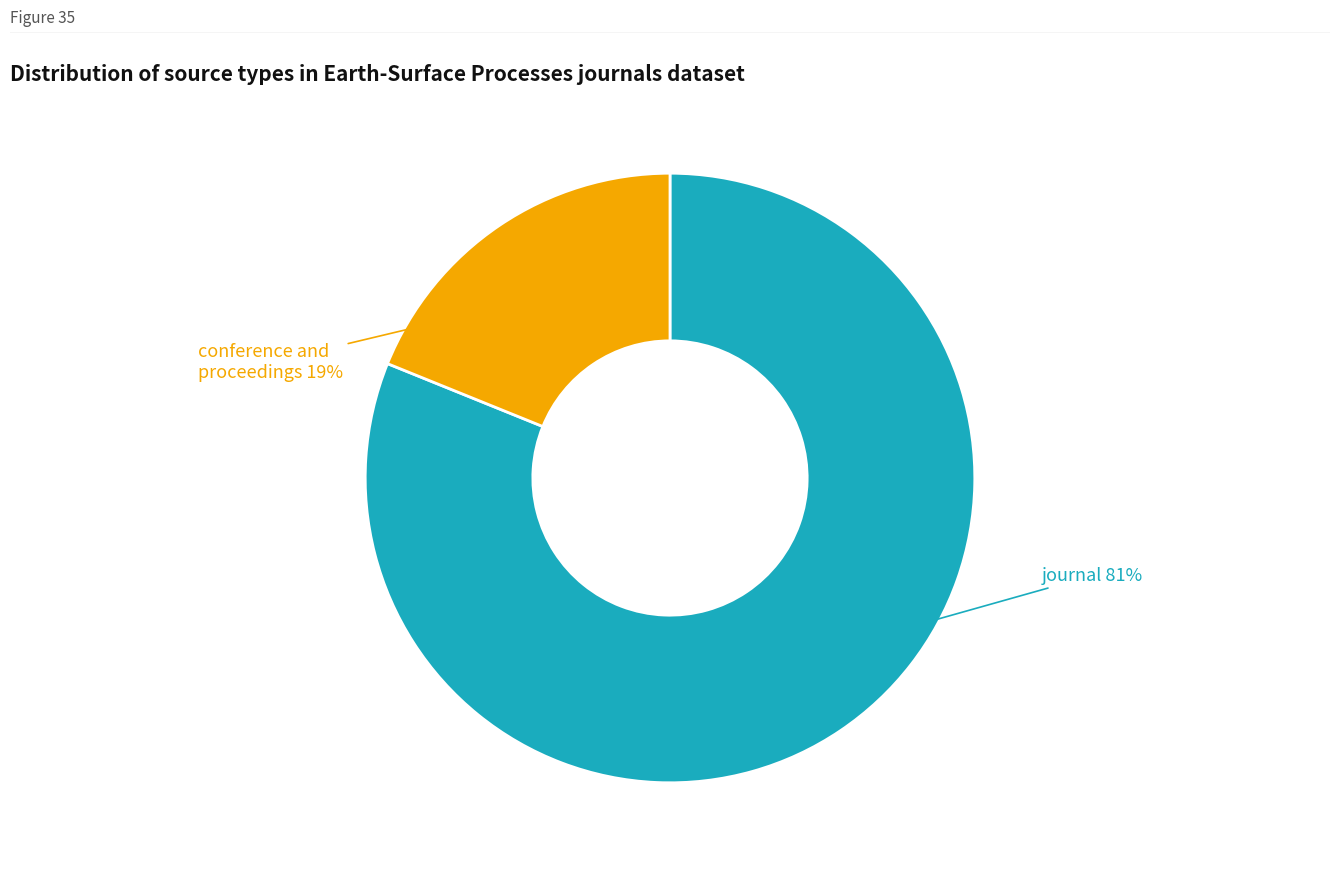

Is the sum of journal and conference and proceedings greater than half?

Yes